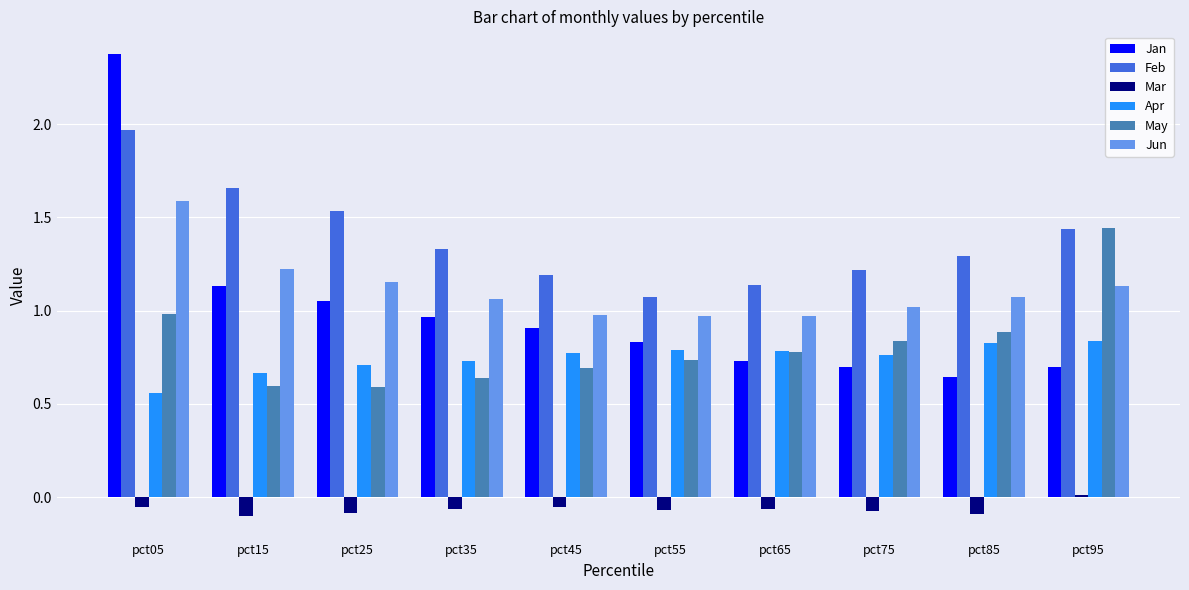

Which series has the widest spread of values?

Jan